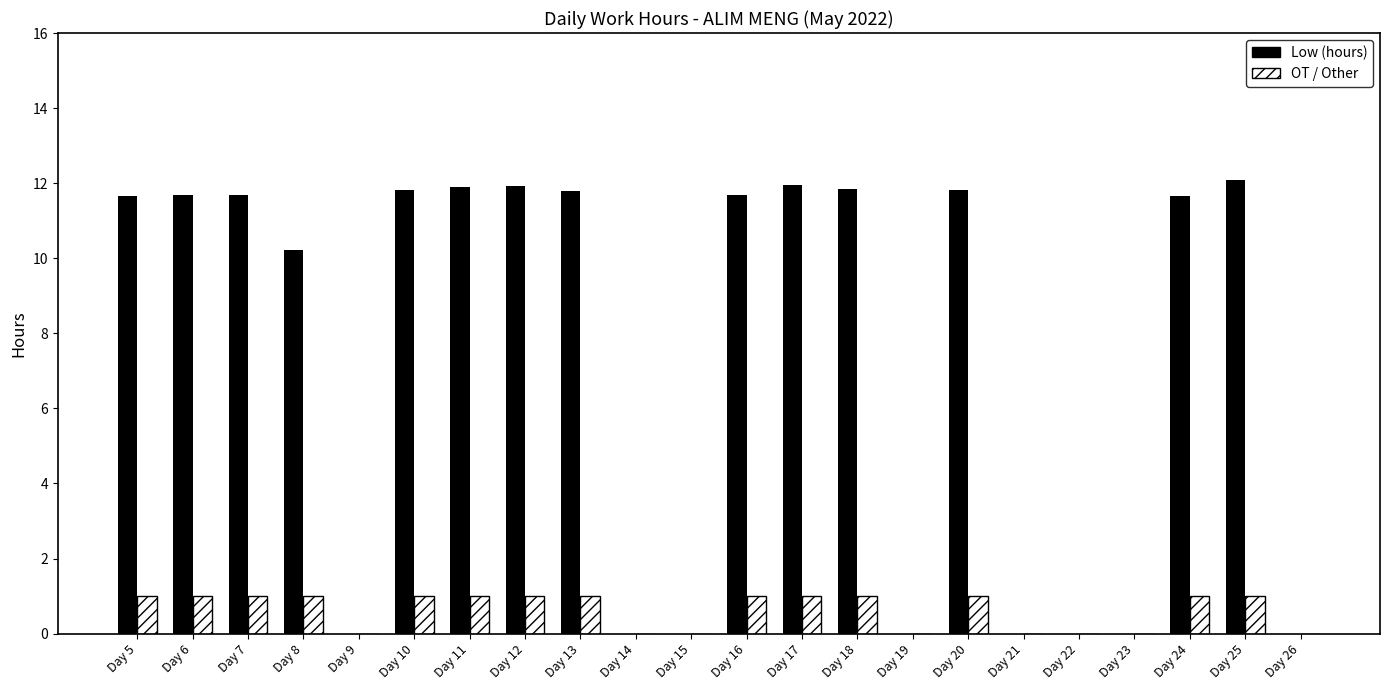

Which series has the largest total across all categories?

Low (hours)